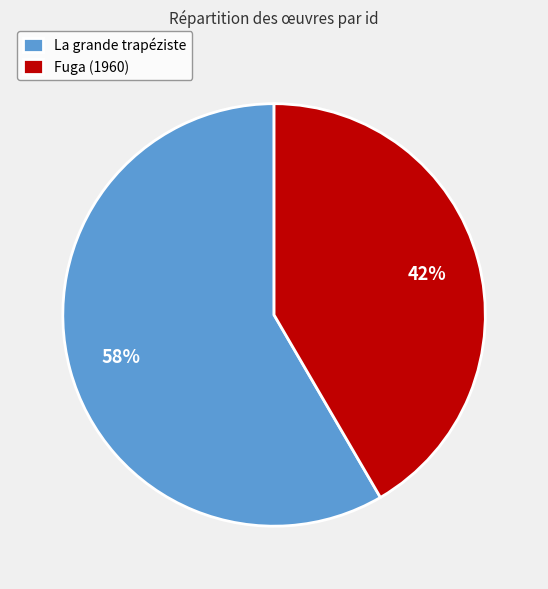

How many slices are in this pie chart?

2